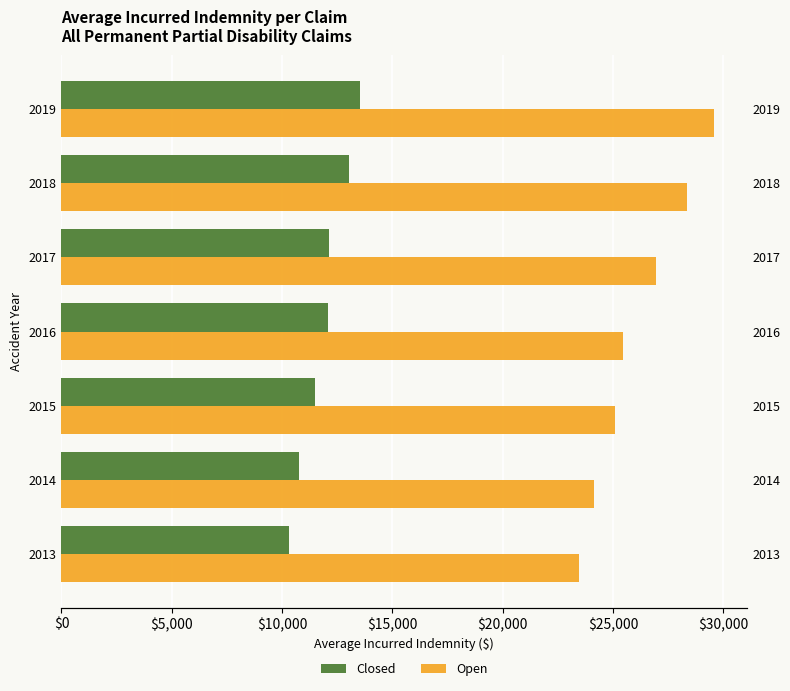

How many data points in Closed are above 12088?

4